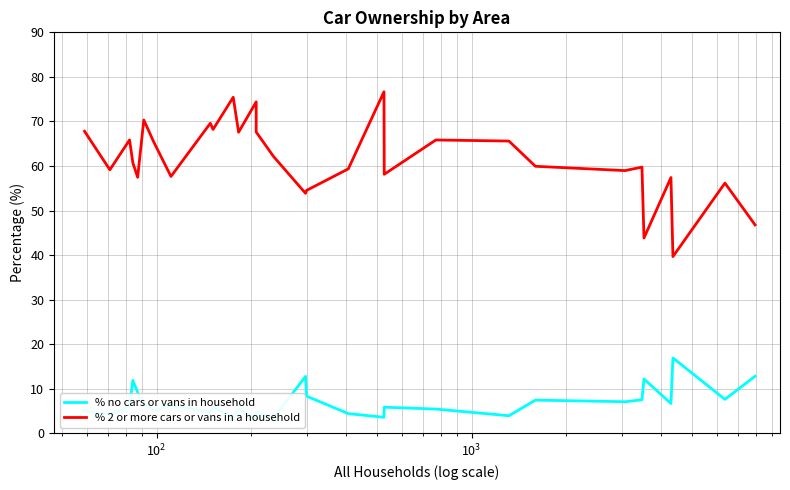

True or false: % 2 or more cars or vans in a household has more than 1 interior local peaks.

True